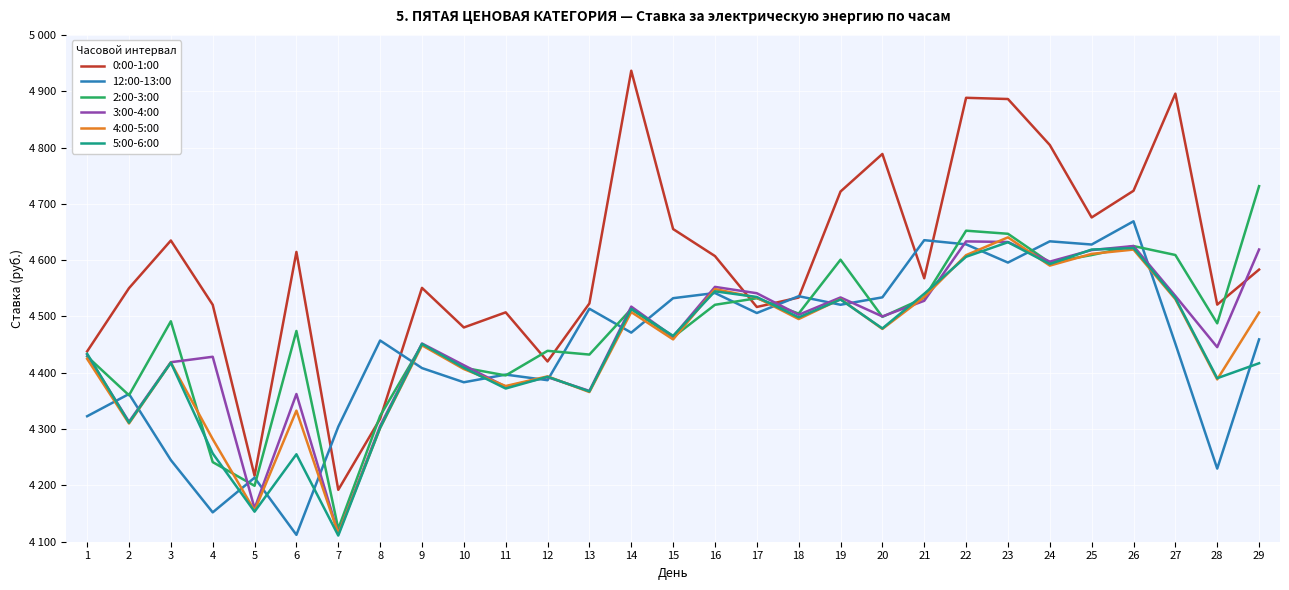

The 12:00-13:00 series shows 4112.2 at 6. True or false?

True